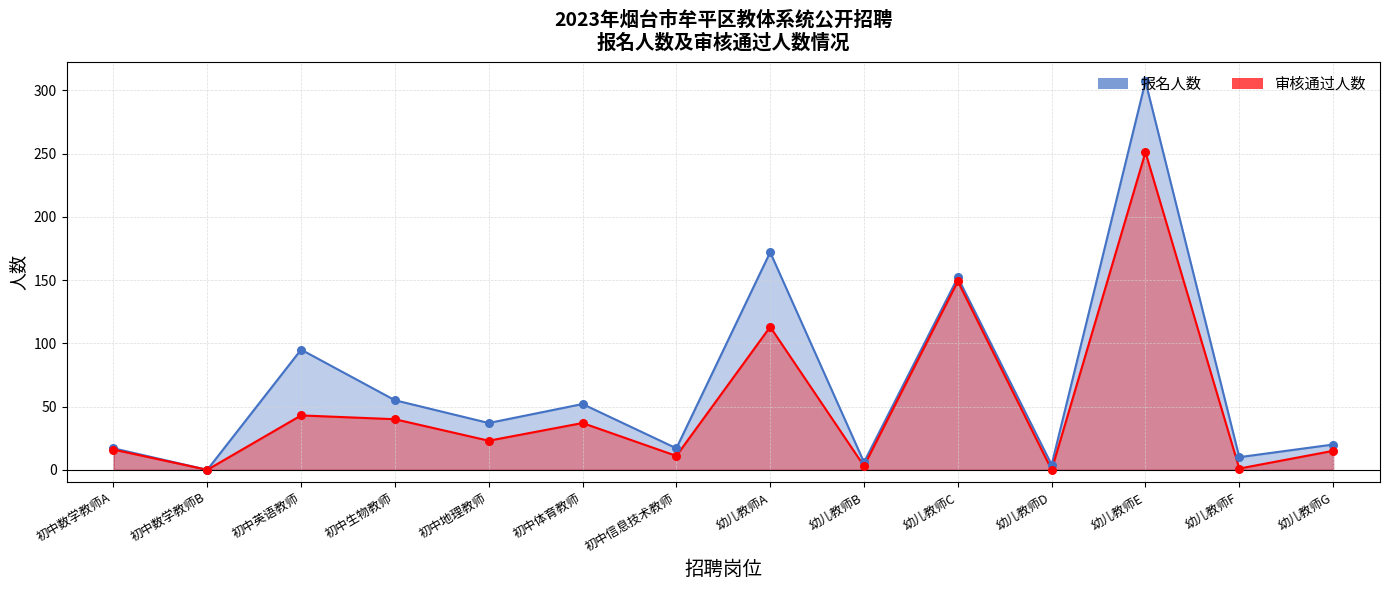

Which series reaches the maximum Y coordinate?

报名人数